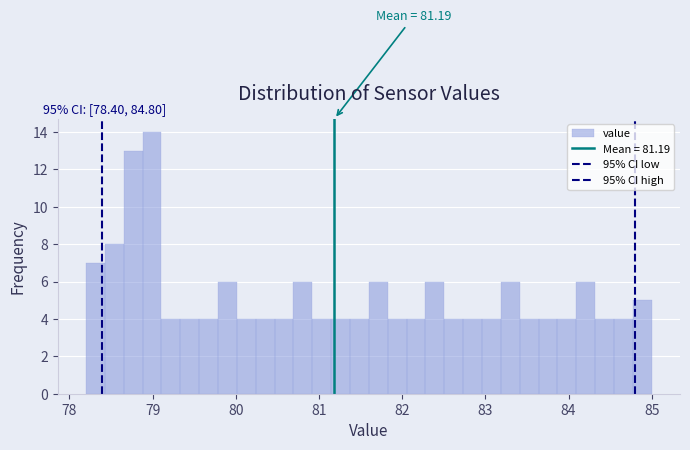

Read against the x-axis, roughly where is the centre of the tallest bar?

79.0